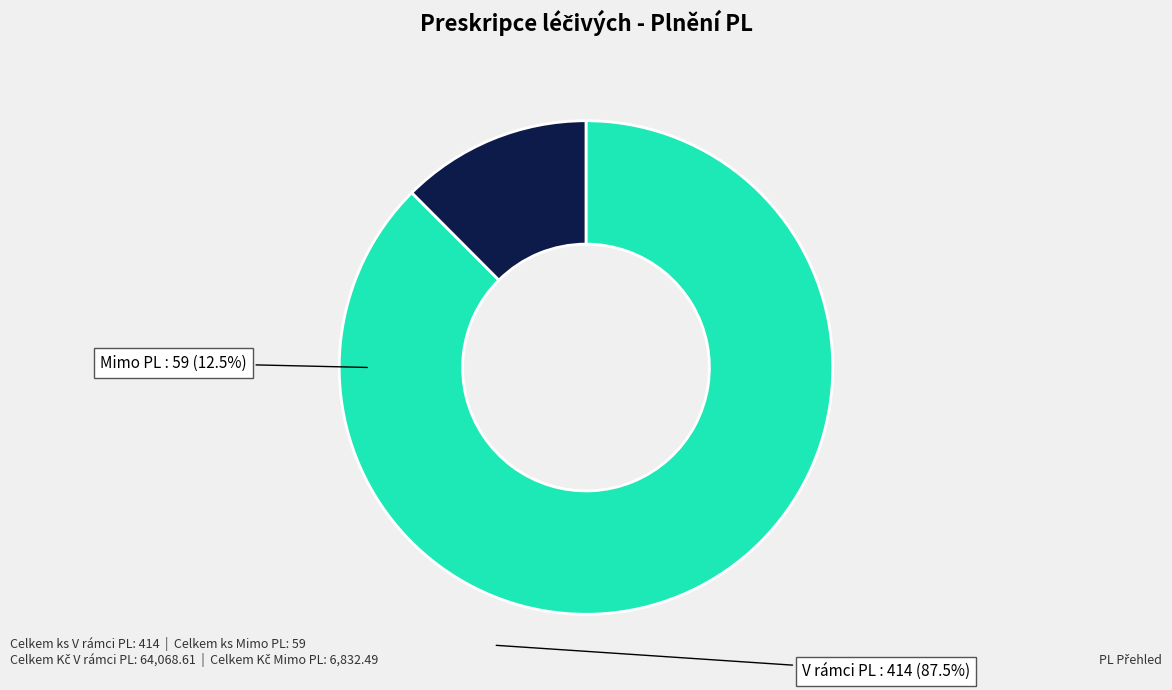

How many slices are in this pie chart?

2